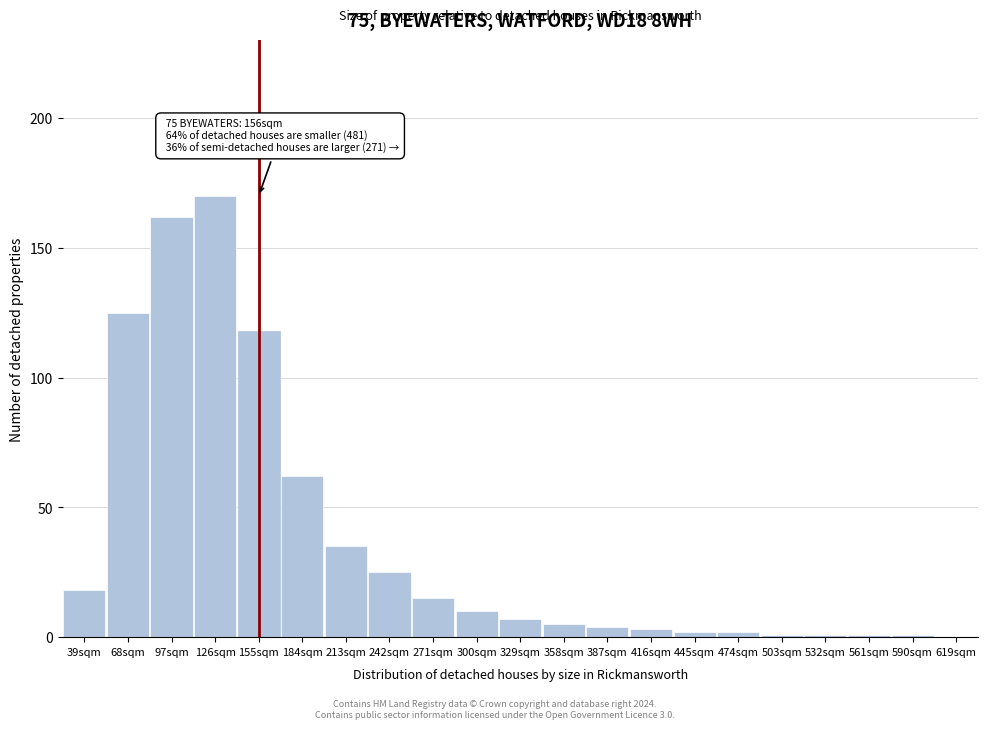

Reading left to right, extract all data points from this chart.

39sqm=18	68sqm=125	97sqm=162	126sqm=170	155sqm=118	184sqm=62	213sqm=35	242sqm=25	271sqm=15	300sqm=10	329sqm=7	358sqm=5	387sqm=4	416sqm=3	445sqm=2	474sqm=2	503sqm=1	532sqm=1	561sqm=1	590sqm=1